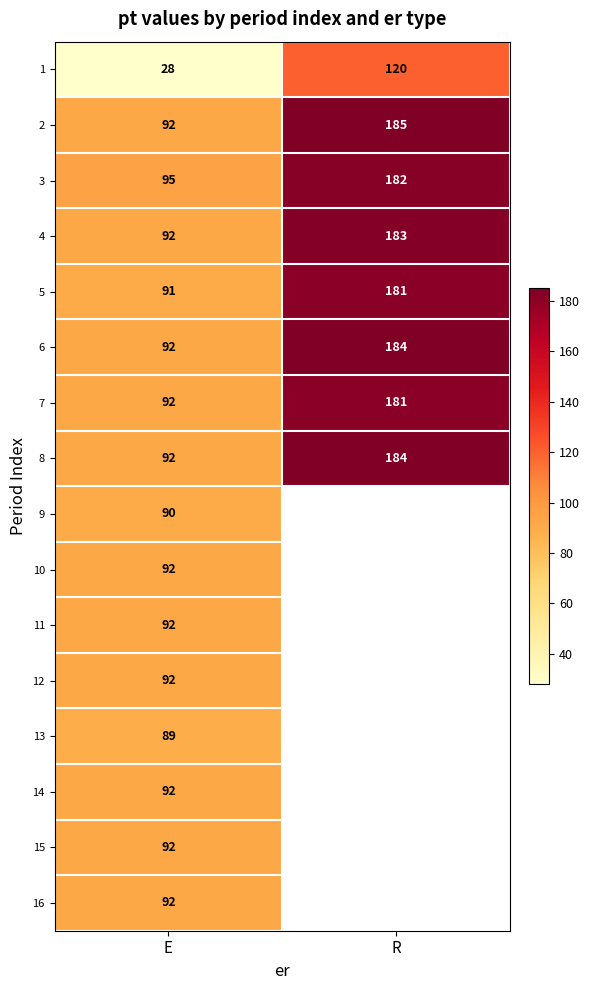

Count the 7 values in the range 92 to 181.

2